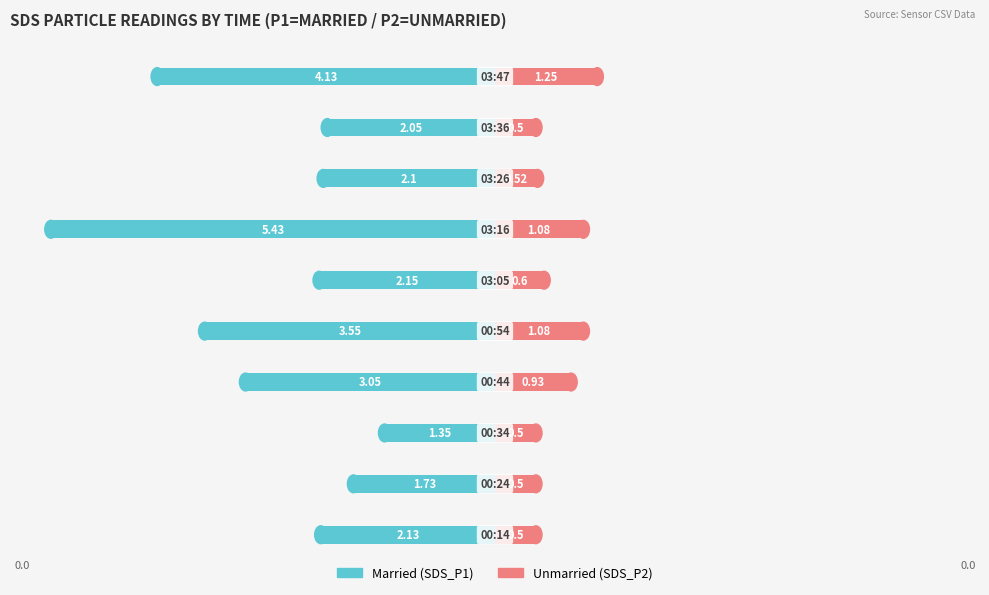

What is the difference between the maximum and minimum values in the Unmarried series?

0.8